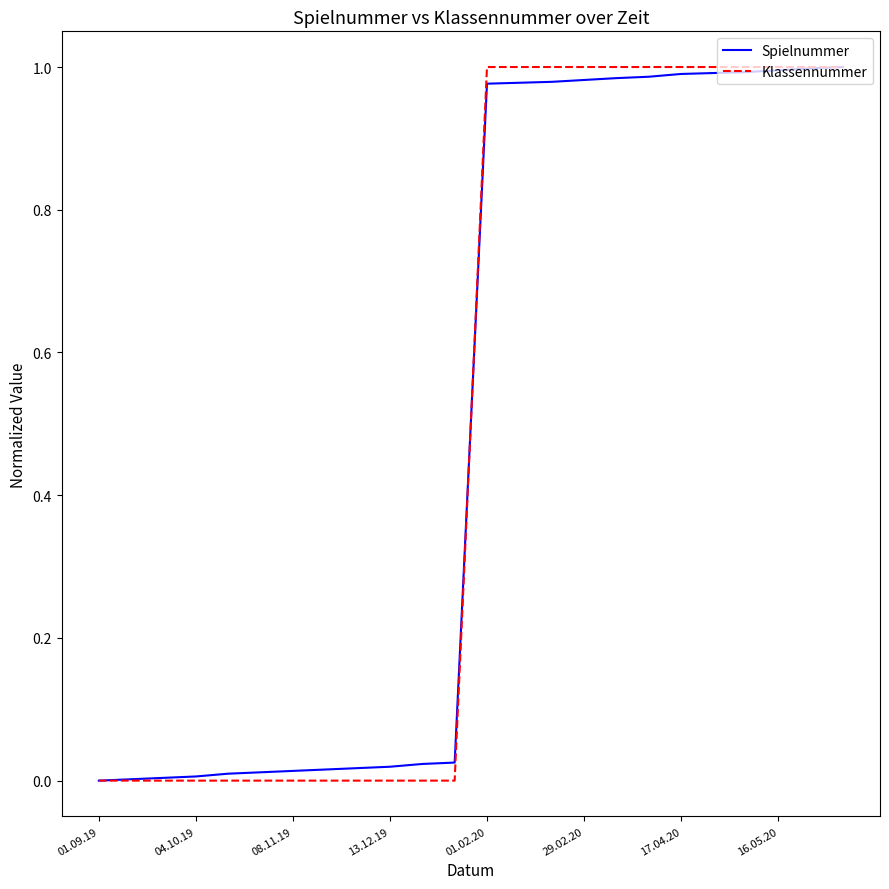

What is the total value across all series at 17.04.20?

2.0